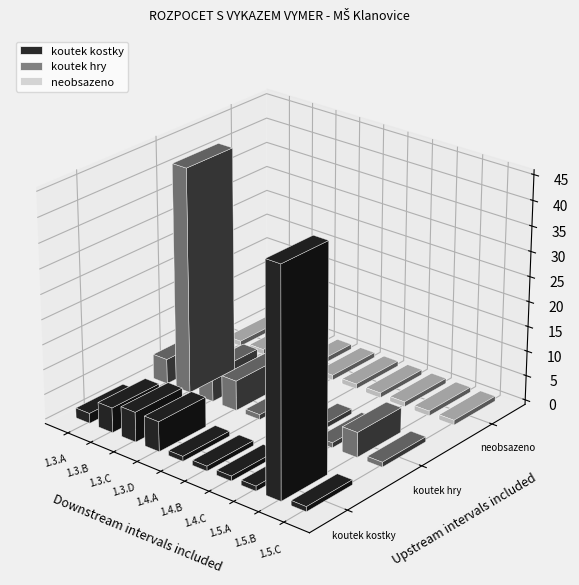

What is the label of the 1st bar from the left?

1.3.A